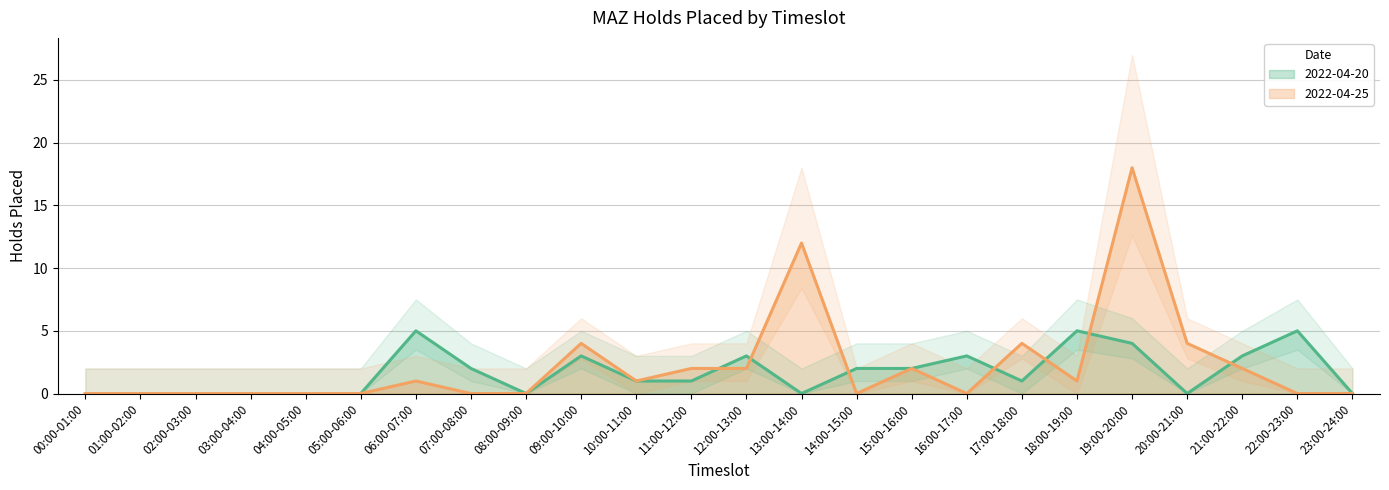

True or false: 2022-04-25 has a value of 2 at 11:00-12:00.

True